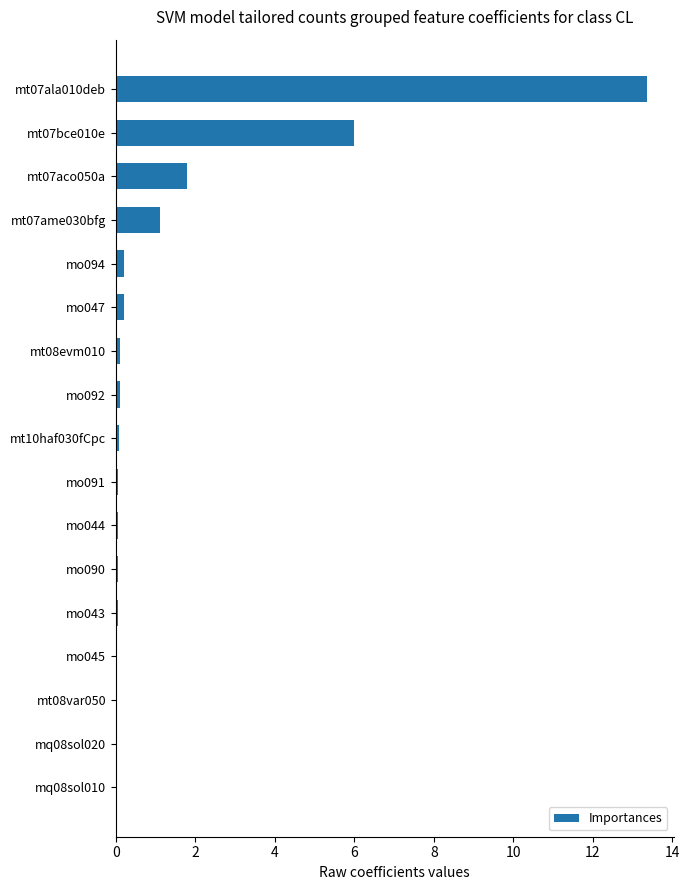

Which label corresponds to the largest value in the chart?

mt07ala010deb